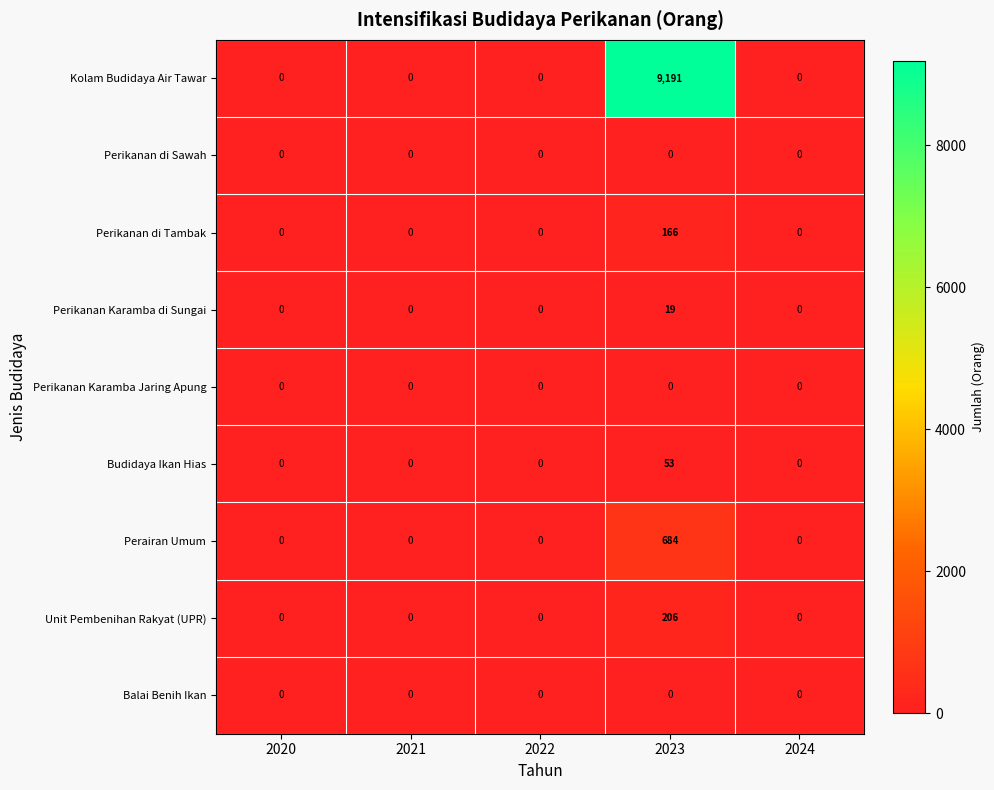

Which series changed the most between 2022 and 2023?

Kolam Budidaya Air Tawar